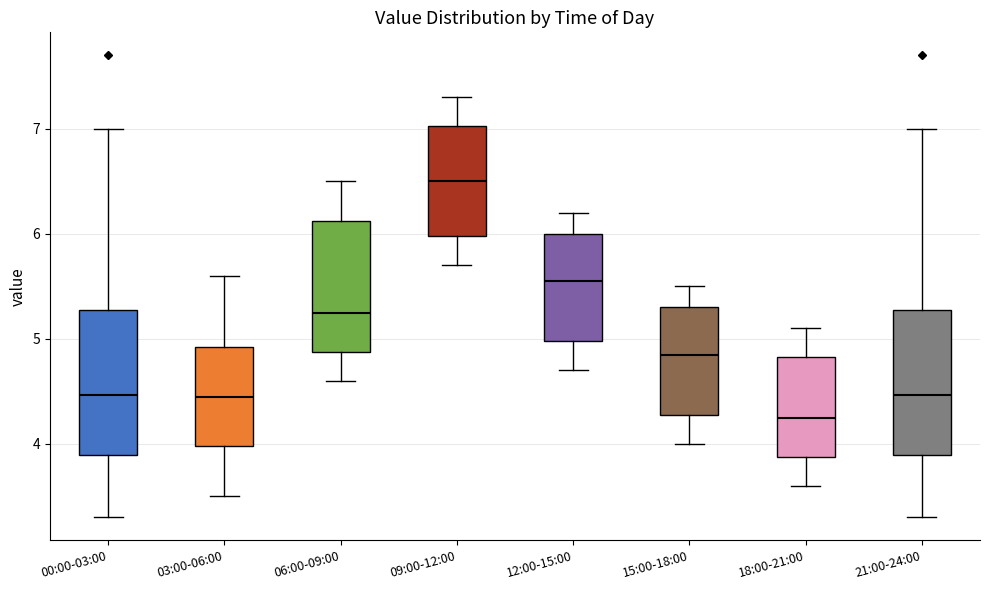

Reading left to right, transcribe this box plot: for each box, give where its median line is, the range the box spans, and where its two whiskers end, as read against the y-axis. The values are not printed on the chart, so give them approximately, as read against the axis.

00:00-03:00: median 4.5, box 3.9 to 5.3, whiskers 3.3 to 7.0
03:00-06:00: median 4.5, box 4.0 to 4.9, whiskers 3.5 to 5.6
06:00-09:00: median 5.3, box 4.9 to 6.1, whiskers 4.6 to 6.5
09:00-12:00: median 6.5, box 6.0 to 7.0, whiskers 5.7 to 7.3
12:00-15:00: median 5.6, box 5.0 to 6.0, whiskers 4.7 to 6.2
15:00-18:00: median 4.9, box 4.3 to 5.3, whiskers 4.0 to 5.5
18:00-21:00: median 4.3, box 3.9 to 4.8, whiskers 3.6 to 5.1
21:00-24:00: median 4.5, box 3.9 to 5.3, whiskers 3.3 to 7.0